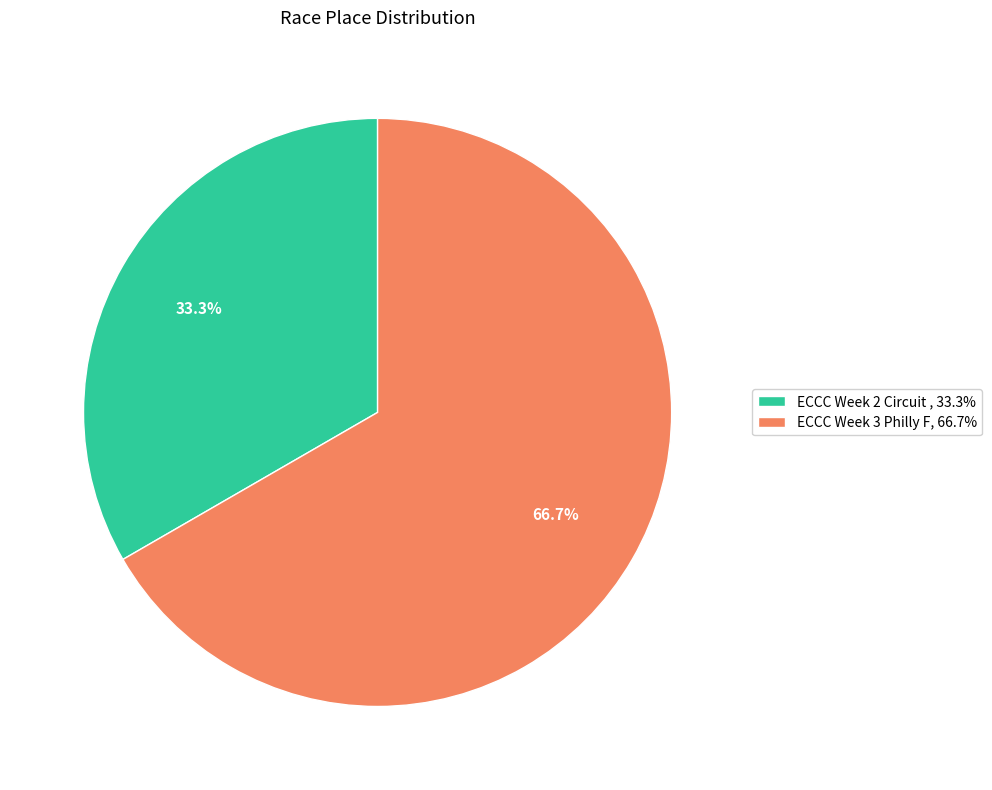

Combined, do ECCC Week 3 Philly F, 66.7% and ECCC Week 2 Circuit , 33.3% account for over 50%?

Yes